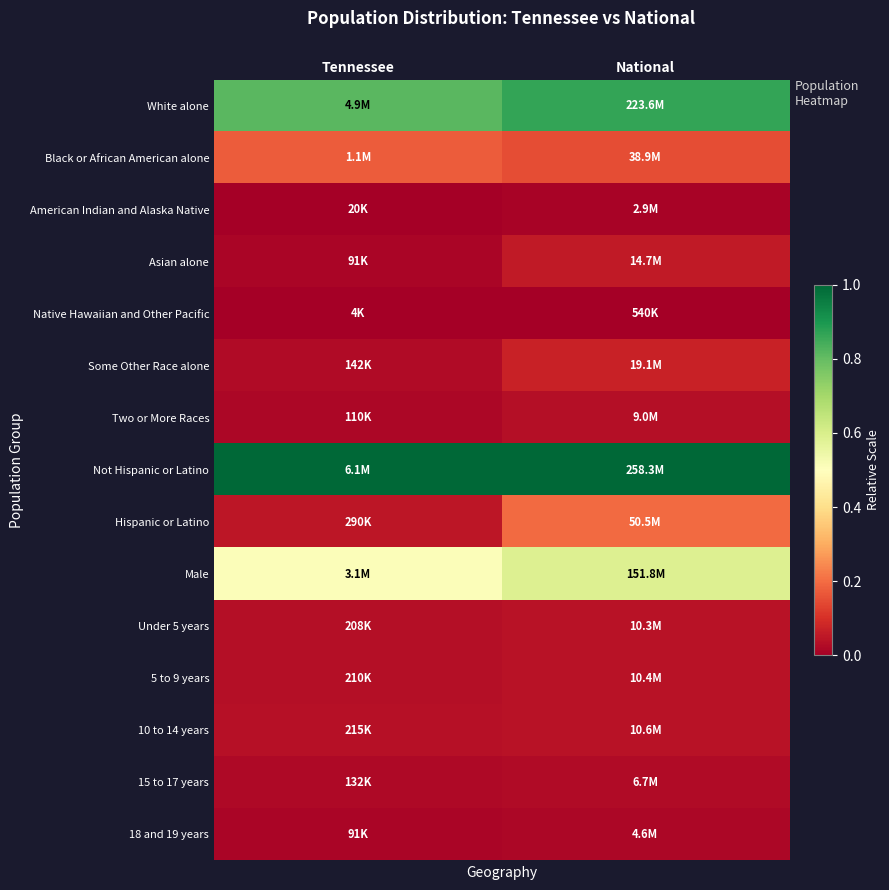

Reading right to left, what are all the values shown in this chart?

White alone: National=0.9	Tennessee=0.8
Black or African American alone: National=0.2	Tennessee=0.2
American Indian and Alaska Native: National=0.0	Tennessee=0.0
Asian alone: National=0.1	Tennessee=0.0
Native Hawaiian and Other Pacific: National=0.0	Tennessee=0.0
Some Other Race alone: National=0.1	Tennessee=0.0
Two or More Races: National=0.0	Tennessee=0.0
Not Hispanic or Latino: National=1.0	Tennessee=1.0
Hispanic or Latino: National=0.2	Tennessee=0.0
Male: National=0.6	Tennessee=0.5
Under 5 years: National=0.0	Tennessee=0.0
5 to 9 years: National=0.0	Tennessee=0.0
10 to 14 years: National=0.0	Tennessee=0.0
15 to 17 years: National=0.0	Tennessee=0.0
18 and 19 years: National=0.0	Tennessee=0.0